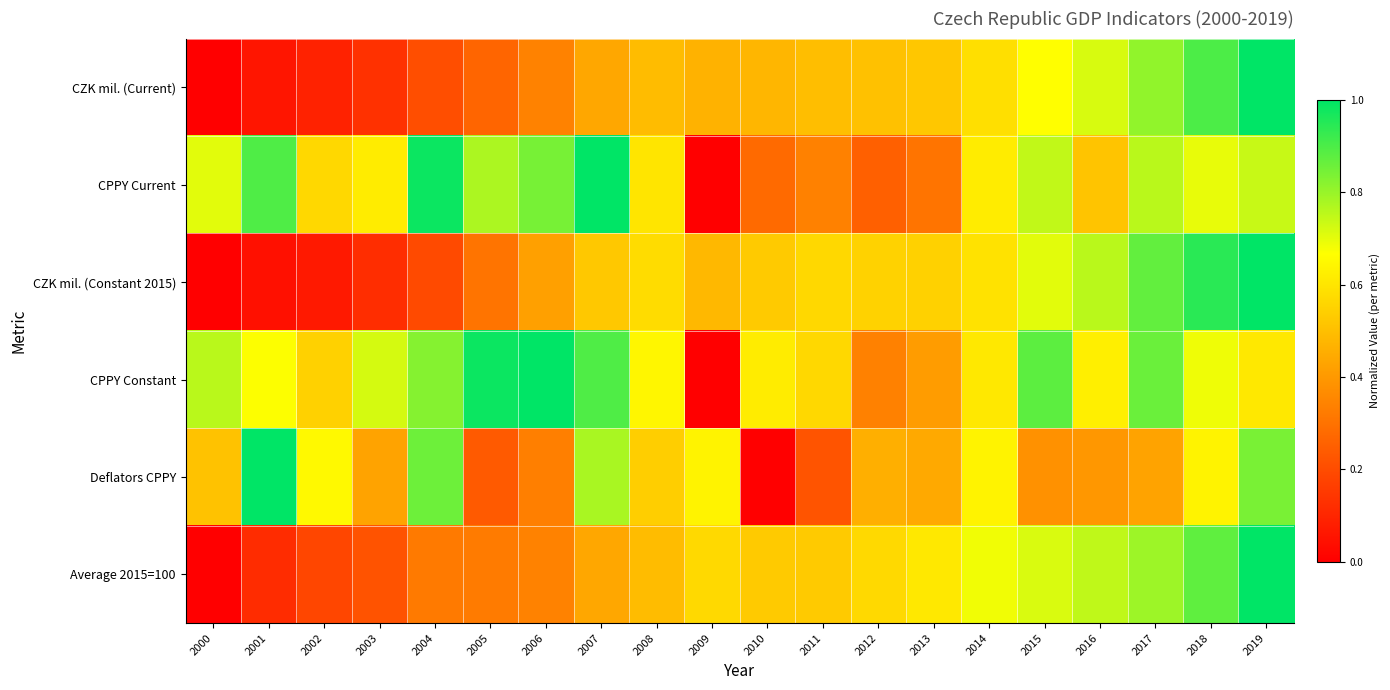

Reading right to left, what are all the values shown in this chart?

CZK mil. (Current): 2019=1.0	2018=0.9	2017=0.8	2016=0.7	2015=0.7	2014=0.6	2013=0.5	2012=0.5	2011=0.5	2010=0.5	2009=0.5	2008=0.5	2007=0.4	2006=0.3	2005=0.3	2004=0.2	2003=0.1	2002=0.1	2001=0.1	2000=0.0
CPPY Current: 2019=0.7	2018=0.7	2017=0.8	2016=0.5	2015=0.7	2014=0.6	2013=0.3	2012=0.3	2011=0.3	2010=0.3	2009=0.0	2008=0.6	2007=1.0	2006=0.8	2005=0.8	2004=1.0	2003=0.6	2002=0.6	2001=0.9	2000=0.7
CZK mil. (Constant 2015): 2019=1.0	2018=0.9	2017=0.9	2016=0.8	2015=0.7	2014=0.6	2013=0.5	2012=0.5	2011=0.6	2010=0.5	2009=0.5	2008=0.6	2007=0.5	2006=0.4	2005=0.3	2004=0.2	2003=0.1	2002=0.1	2001=0.0	2000=0.0
CPPY Constant: 2019=0.6	2018=0.7	2017=0.9	2016=0.6	2015=0.9	2014=0.6	2013=0.4	2012=0.3	2011=0.6	2010=0.6	2009=0.0	2008=0.6	2007=0.9	2006=1.0	2005=1.0	2004=0.8	2003=0.7	2002=0.5	2001=0.7	2000=0.8
Deflators CPPY: 2019=0.8	2018=0.6	2017=0.4	2016=0.4	2015=0.4	2014=0.6	2013=0.4	2012=0.5	2011=0.2	2010=0.0	2009=0.6	2008=0.5	2007=0.8	2006=0.3	2005=0.2	2004=0.9	2003=0.4	2002=0.7	2001=1.0	2000=0.5
Average 2015=100: 2019=1.0	2018=0.9	2017=0.8	2016=0.7	2015=0.7	2014=0.7	2013=0.6	2012=0.6	2011=0.5	2010=0.5	2009=0.6	2008=0.5	2007=0.4	2006=0.3	2005=0.3	2004=0.3	2003=0.2	2002=0.2	2001=0.1	2000=0.0